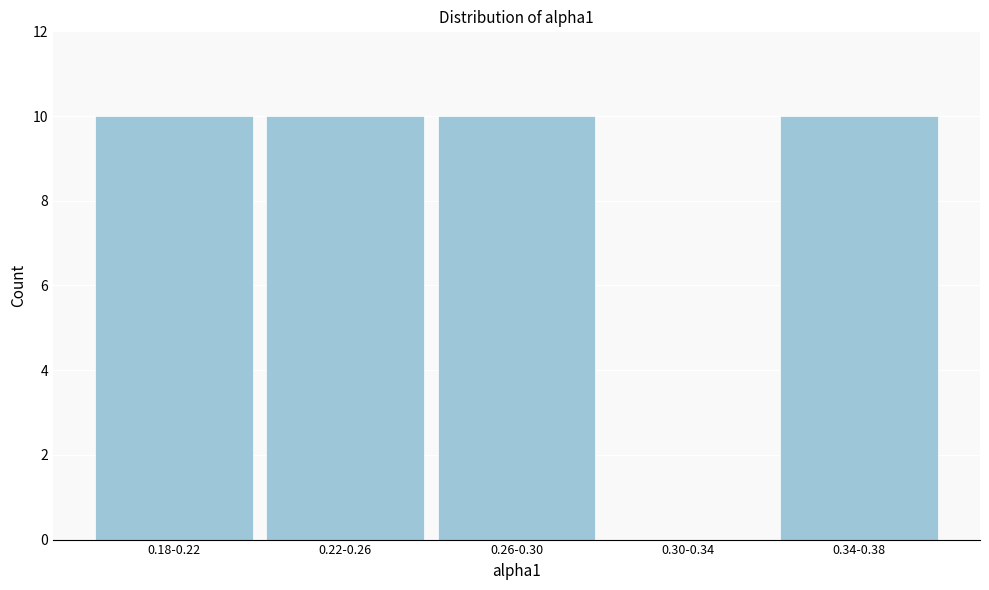

Reading left to right, extract all data points from this chart.

0.18-0.22=10	0.22-0.26=10	0.26-0.30=10	0.30-0.34=0	0.34-0.38=10